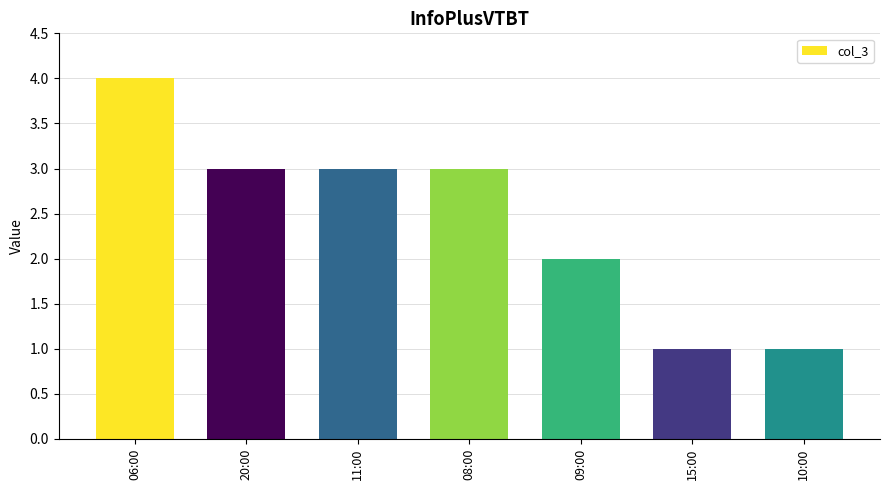

Which has a higher value, 10:00 or 09:00?

09:00